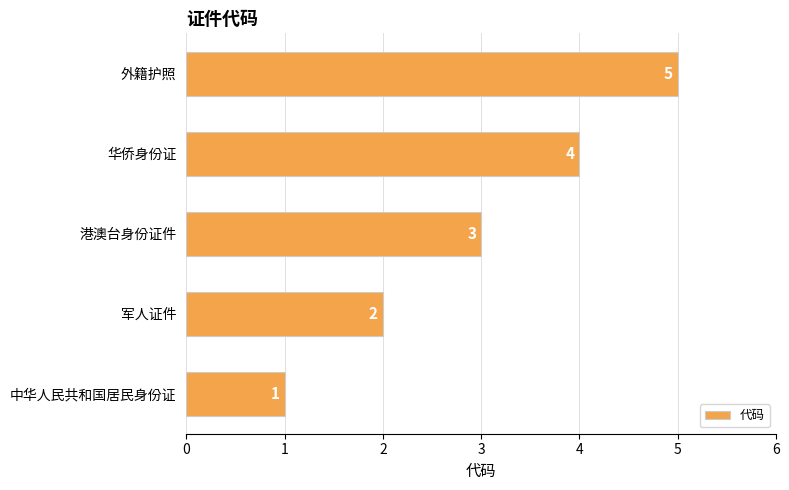

How many bars are there in total?

5